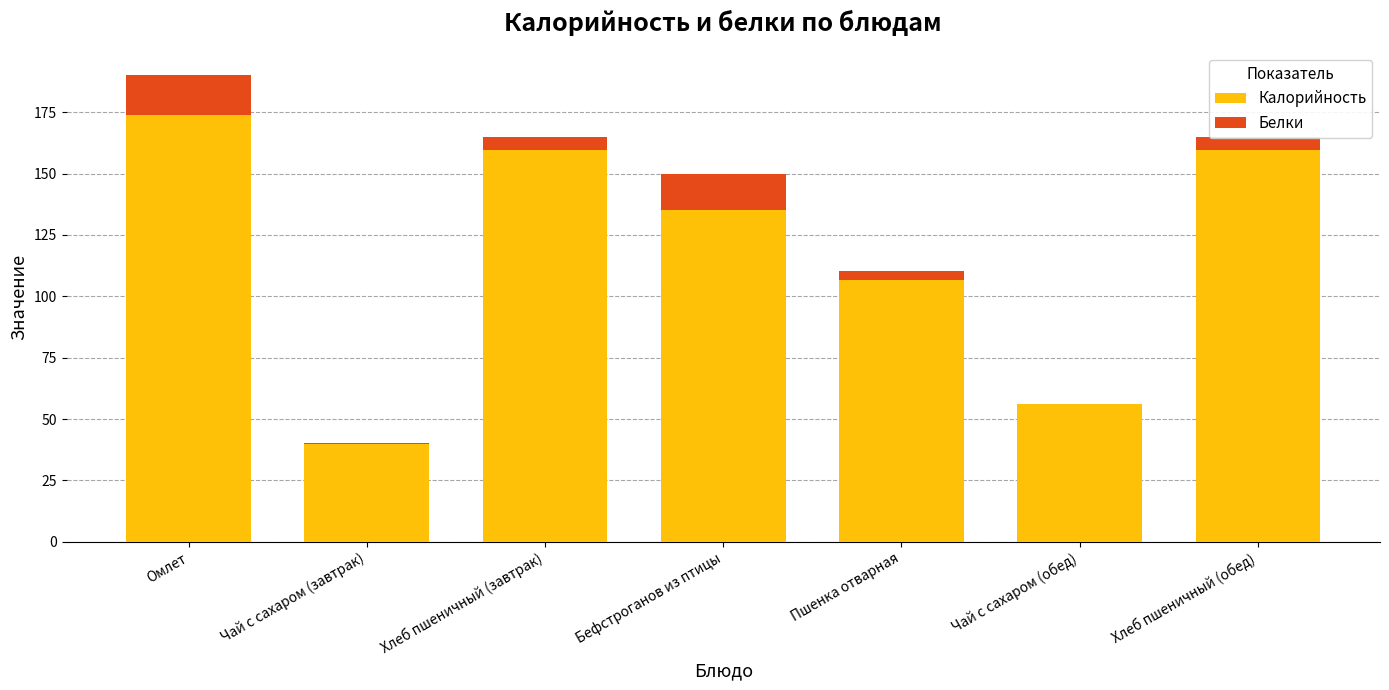

Is it true that Калорийность equals 270.1 at Хлеб пшеничный (обед)?

False